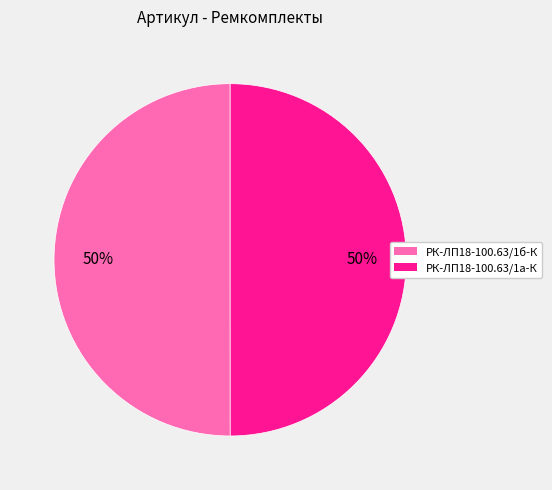

To the nearest percent, what is the average slice percentage?

50%